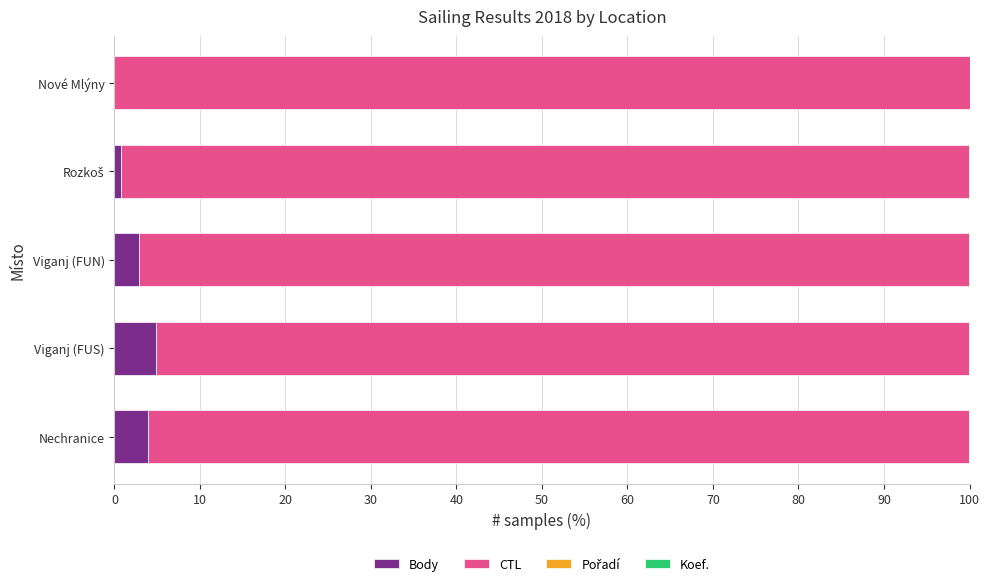

What is the sum of all Body values?

12.5